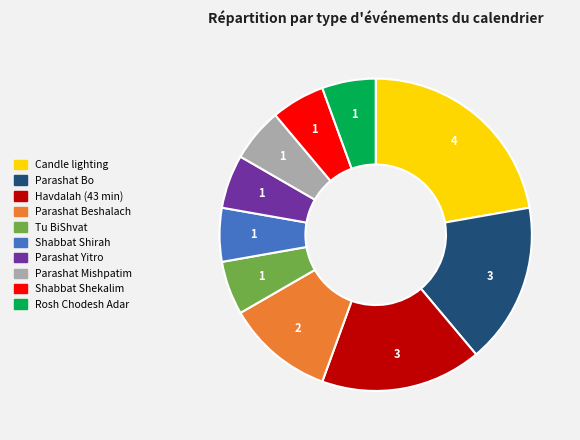

Between Parashat Mishpatim and Havdalah (43 min), which is larger?

Havdalah (43 min)